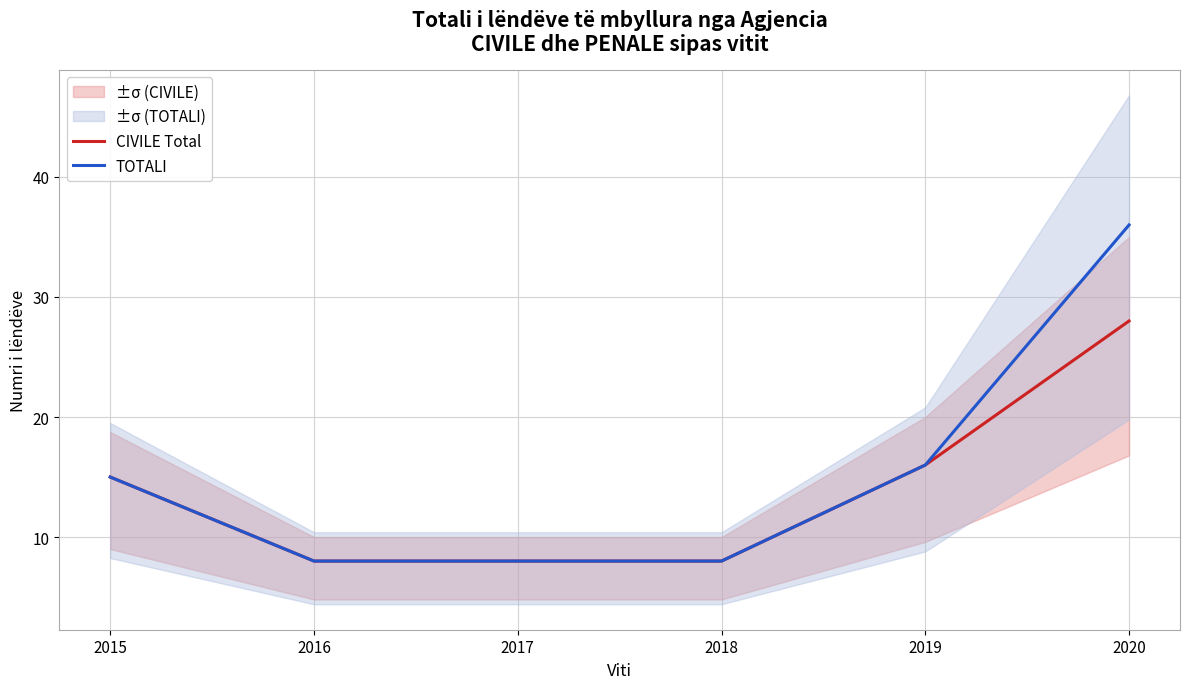

How many data points in TOTALI are less than 15?

3